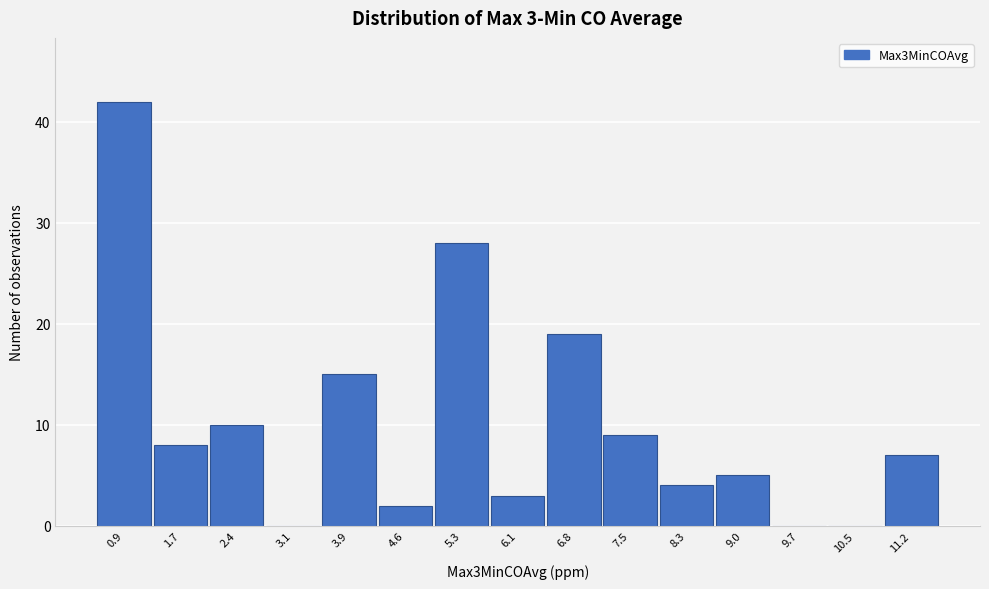

Reading left to right, what are all the values shown in this chart?

0.9=42	1.7=8	2.4=10	3.1=0	3.9=15	4.6=2	5.3=28	6.1=3	6.8=19	7.5=9	8.3=4	9.0=5	9.7=0	10.5=0	11.2=7